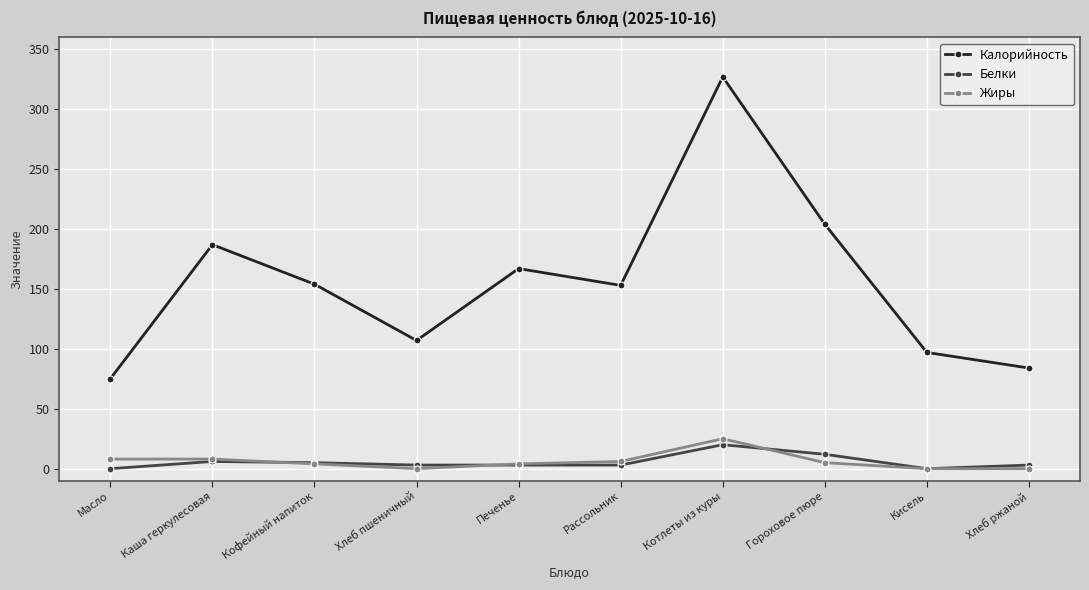

Is it true that Калорийность equals 75 at Масло?

True